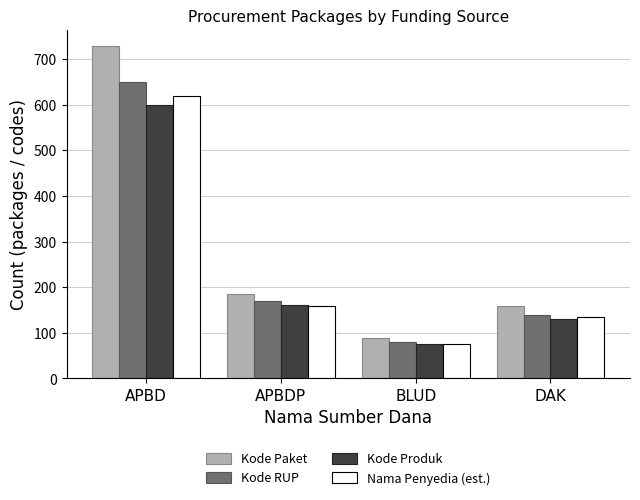

Count the number of data series in this chart.

4